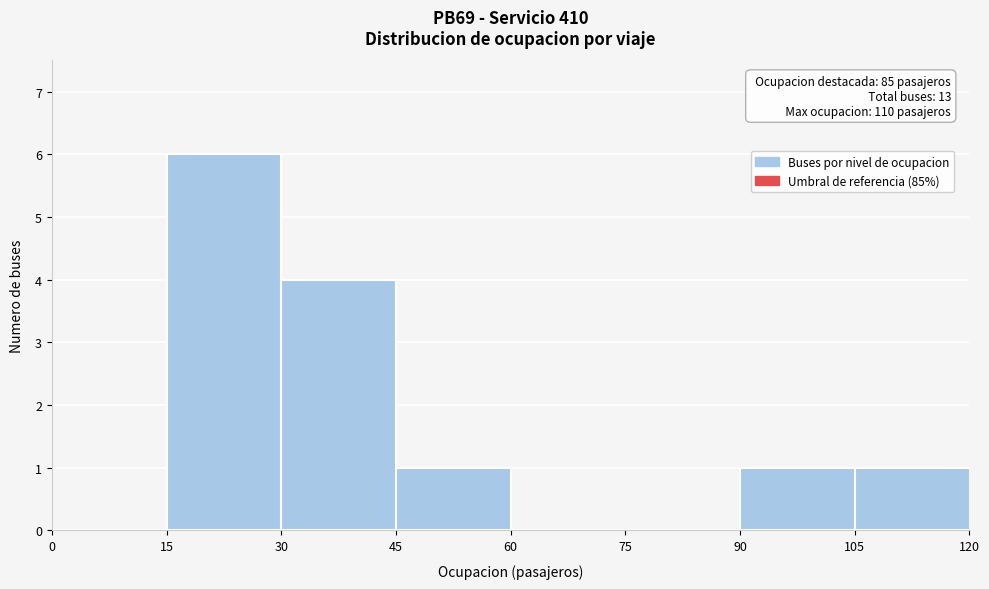

Which range on the x-axis has the tallest bar?

15 to 30